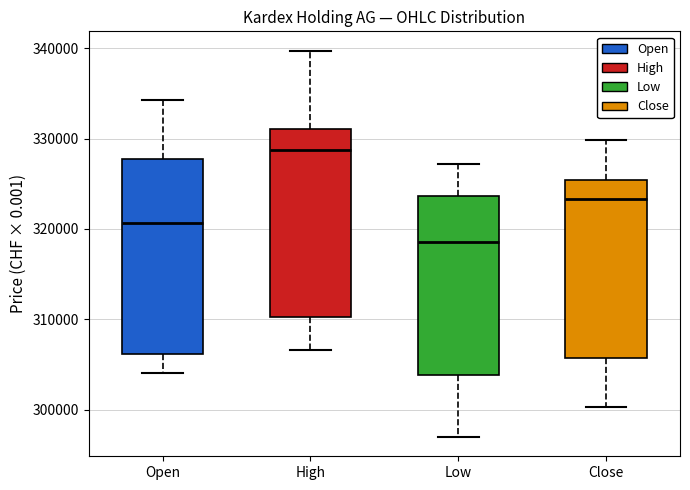

Which box's median line is the lowest?

Low